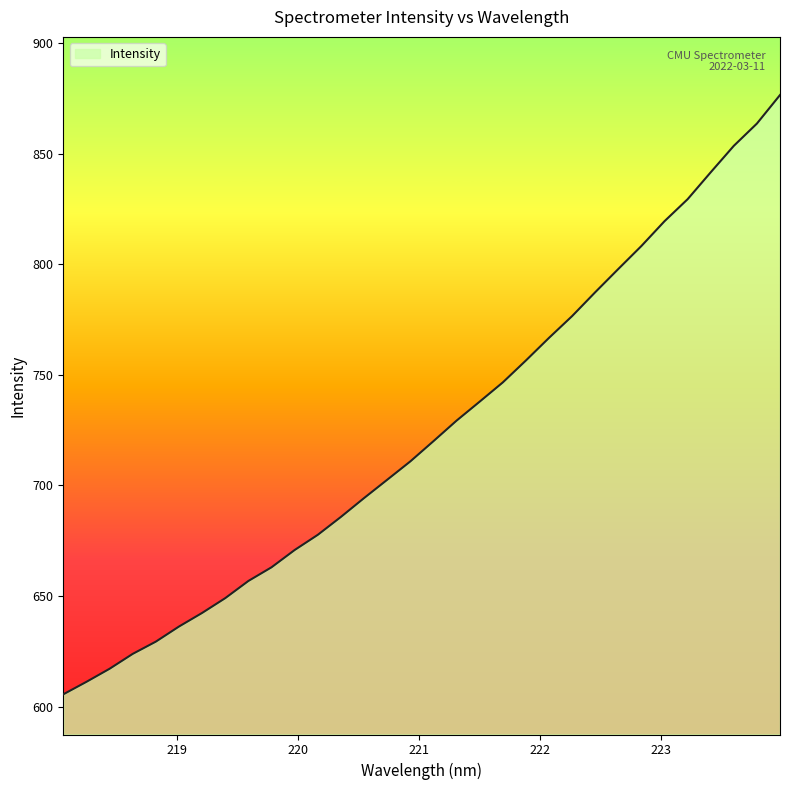

What is the smallest value displayed?

605.5